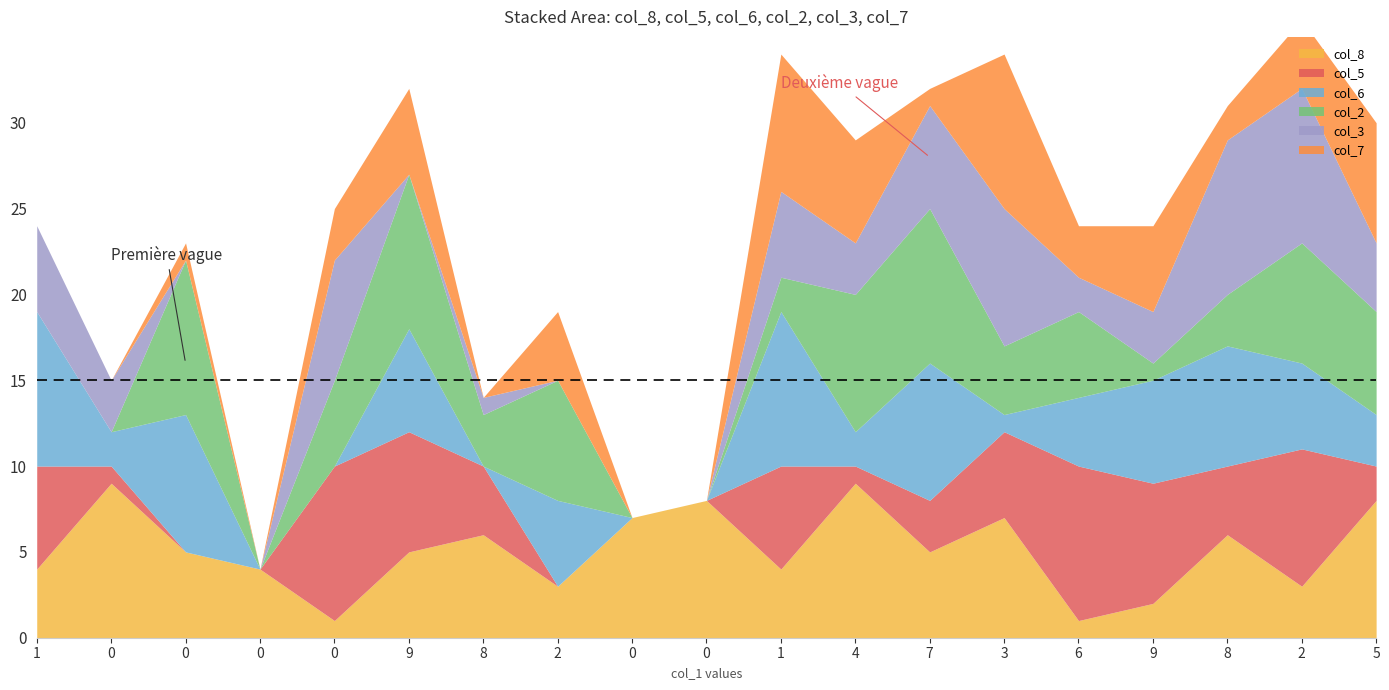

What is the total value across all series at 4?

29